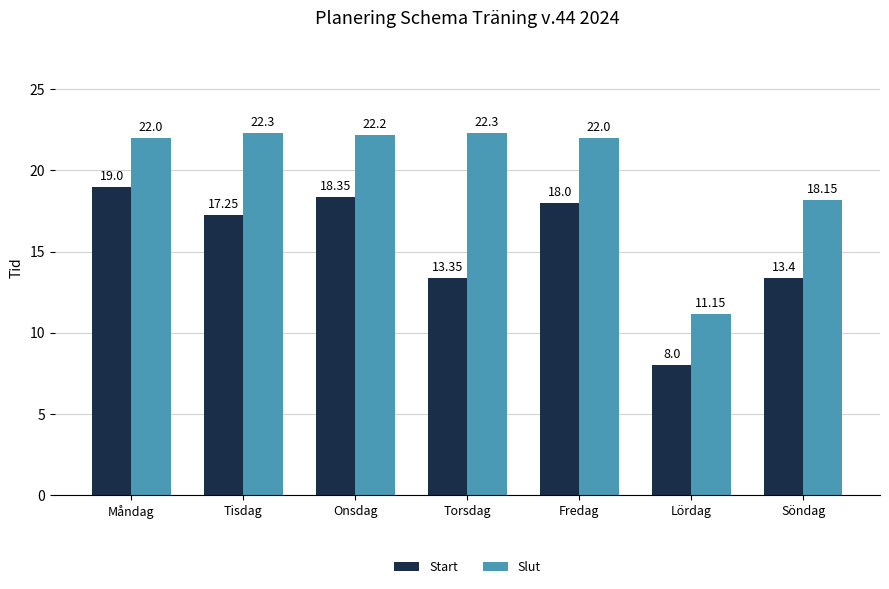

At which label does Start reach its peak?

Måndag